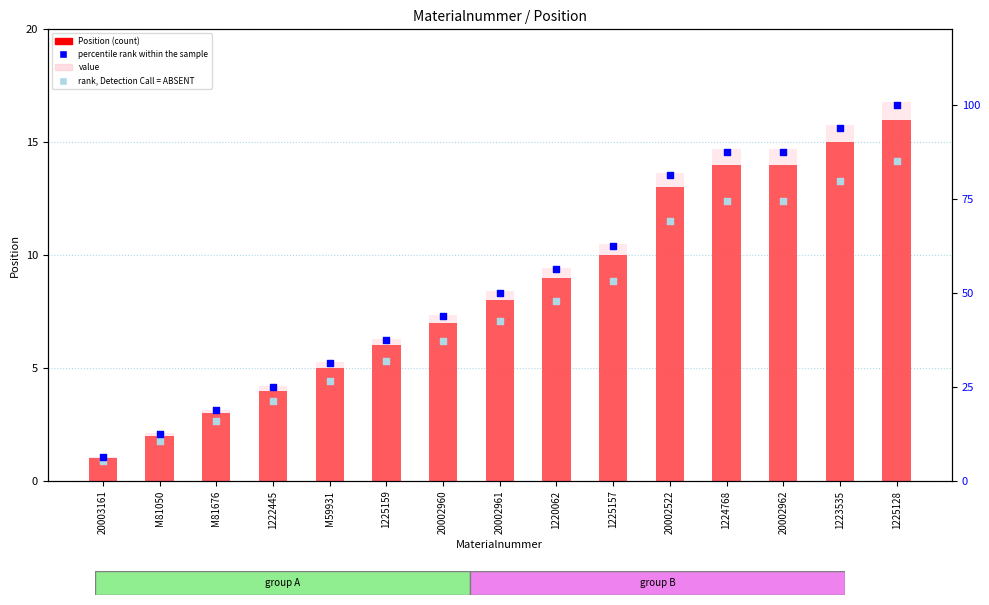

Which series has the widest spread of Y values?

percentile rank within the sample